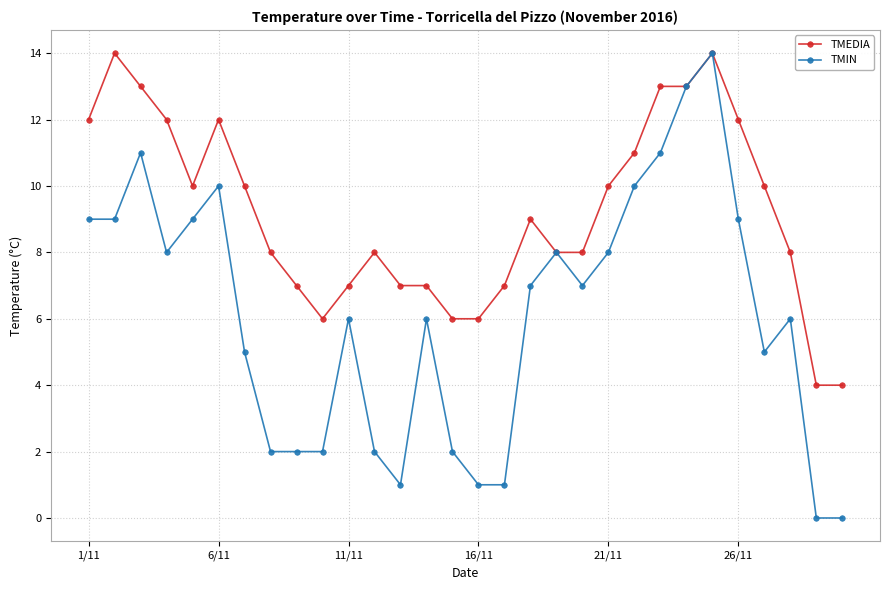

What is the lowest value of the TMEDIA series?

4